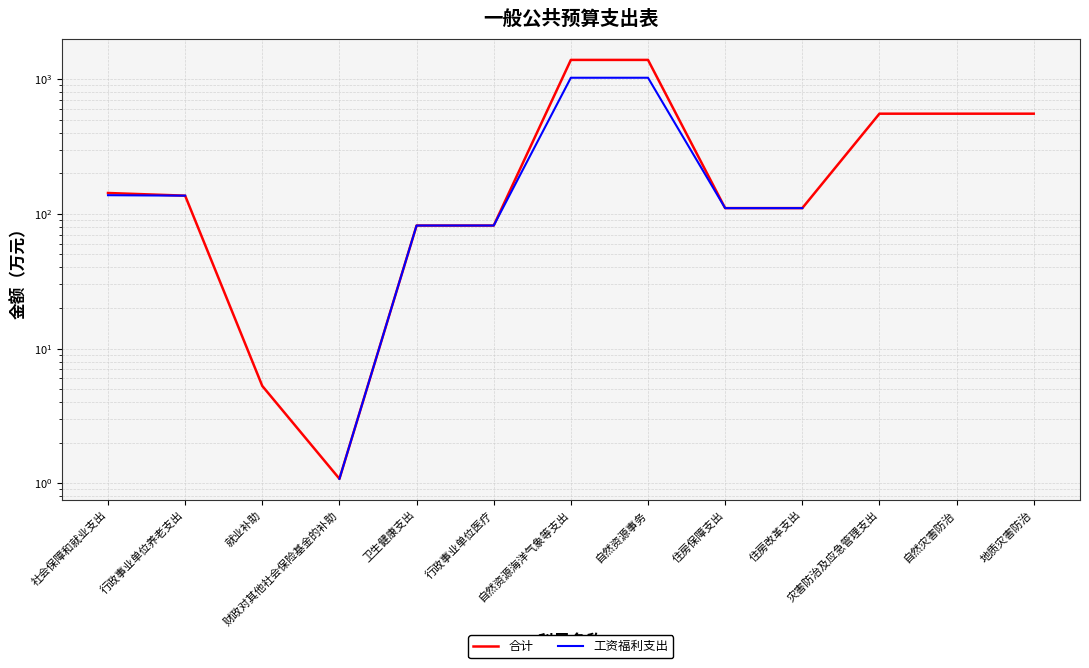

Rank the categories by 合计 value from highest to lowest.

自然资源海洋气象等支出, 自然资源事务, 灾害防治及应急管理支出, 自然灾害防治, 地质灾害防治, 社会保障和就业支出, 行政事业单位养老支出, 住房保障支出, 住房改革支出, 卫生健康支出, 行政事业单位医疗, 就业补助, 财政对其他社会保险基金的补助